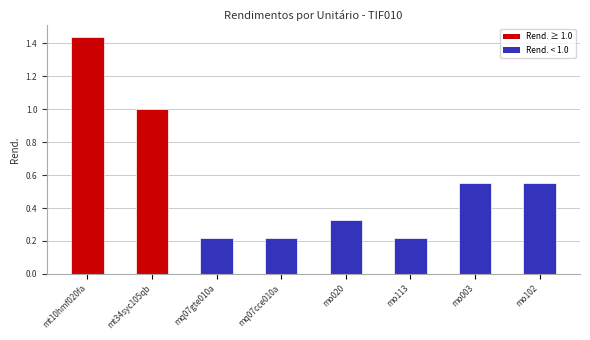

True or false: the data shows 1.0 at mt34syc105qb.

True